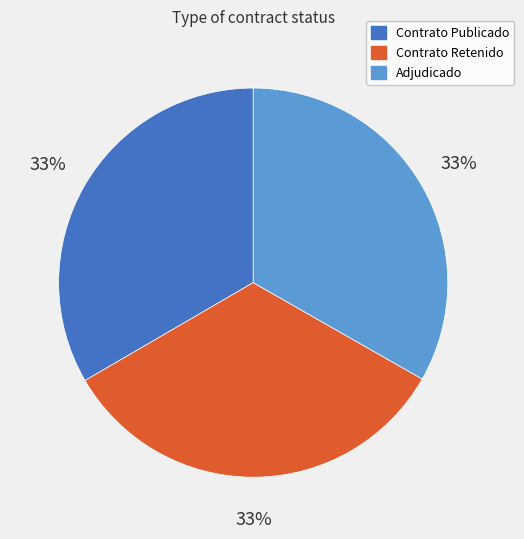

To the nearest percent, what is the average slice percentage?

33%